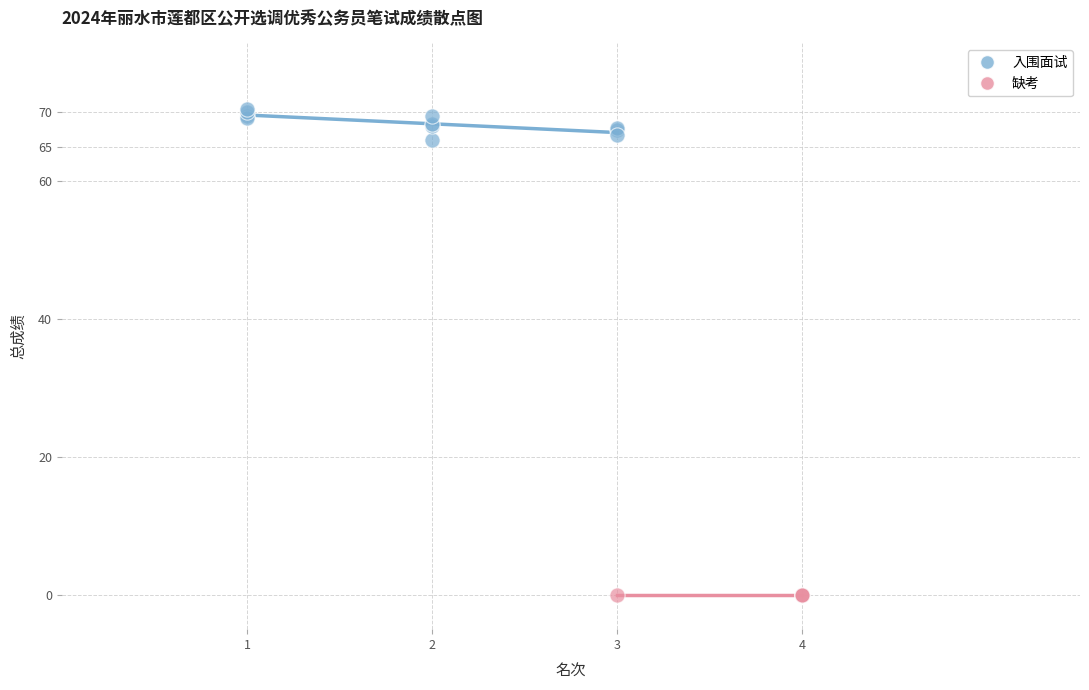

Which series reaches the minimum Y coordinate?

缺考